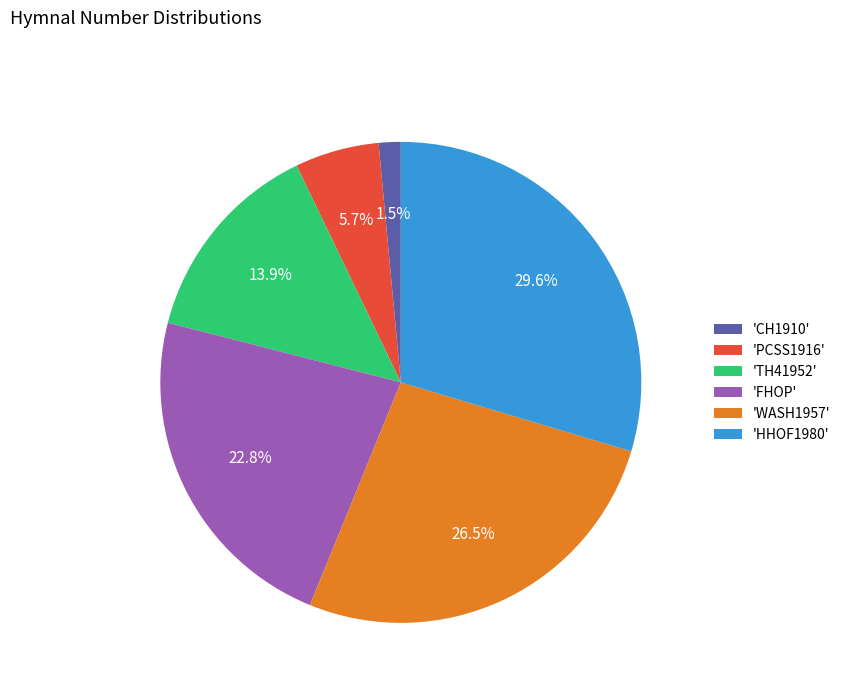

How much of the chart is everything except 'WASH1957'?

73.5%